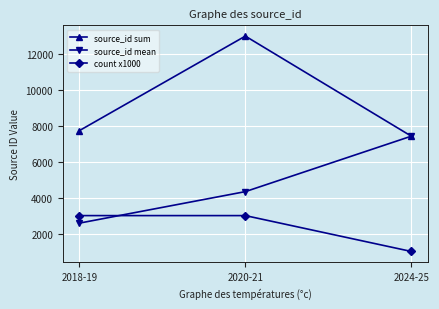

Reading right to left, transcribe all the data shown in this chart.

source_id sum: 7431.0	13013.0	7740.0
source_id mean: 7431.0	4337.7	2580.0
count x1000: 1000.0	3000.0	3000.0